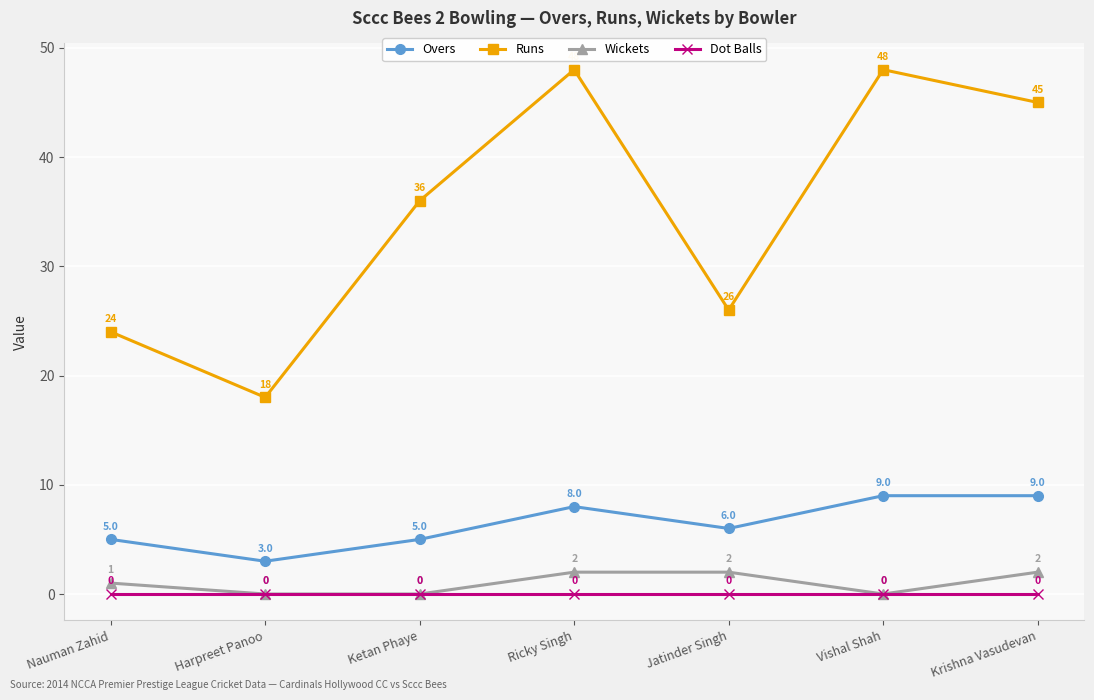

How many series are shown in this chart?

4